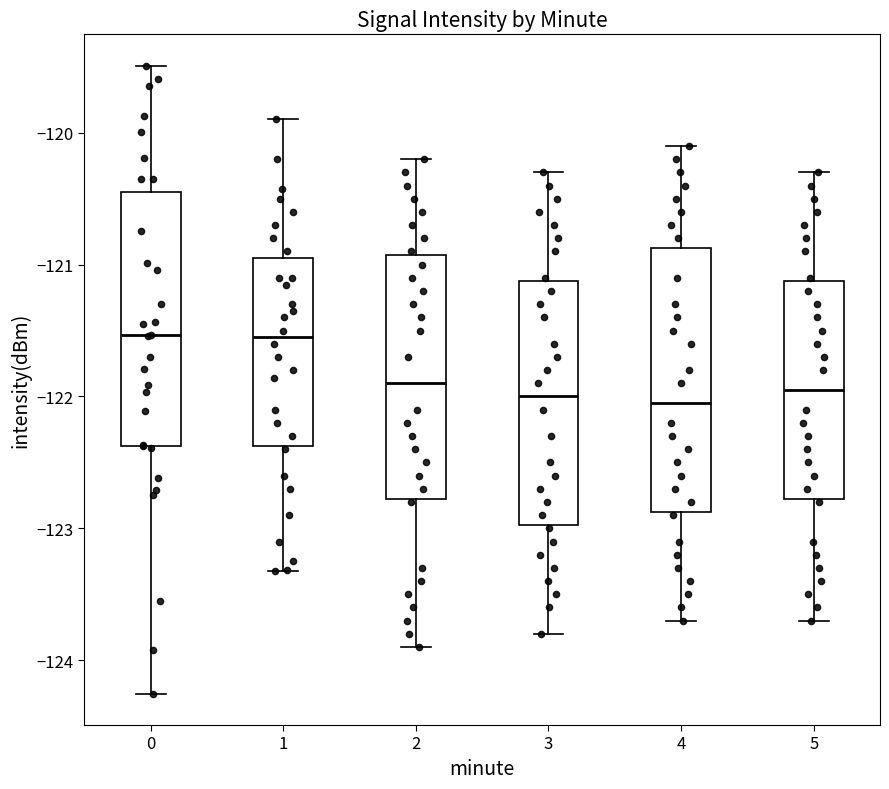

Reading left to right, read every box against the y-axis: the position of its median line, the range the box covers, and the ends of its whiskers. The values are not printed on the chart, so give them approximately, as read against the axis.

0: median -121.5, box -122.4 to -120.4, whiskers -124.3 to -119.5
1: median -121.5, box -122.4 to -120.9, whiskers -123.3 to -119.9
2: median -121.9, box -122.8 to -120.9, whiskers -123.9 to -120.2
3: median -122.0, box -123.0 to -121.1, whiskers -123.8 to -120.3
4: median -122.0, box -122.9 to -120.9, whiskers -123.7 to -120.1
5: median -121.9, box -122.8 to -121.1, whiskers -123.7 to -120.3